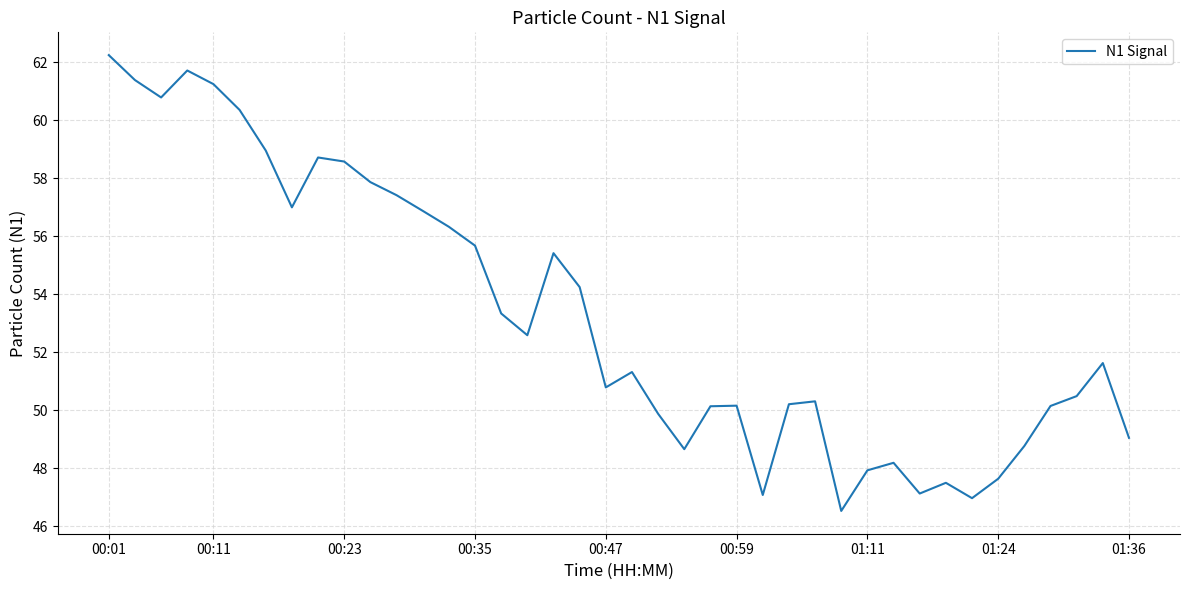

How many values exceed 51?

21